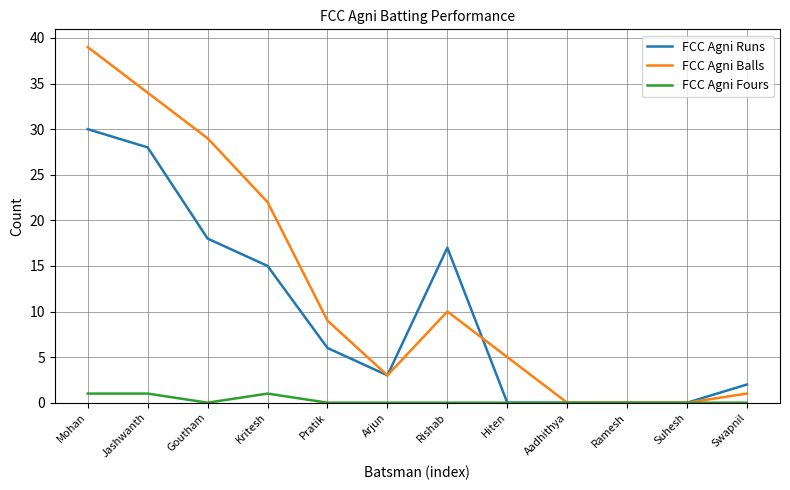

True or false: FCC Agni Balls has a value of 5 at Hiten.

True